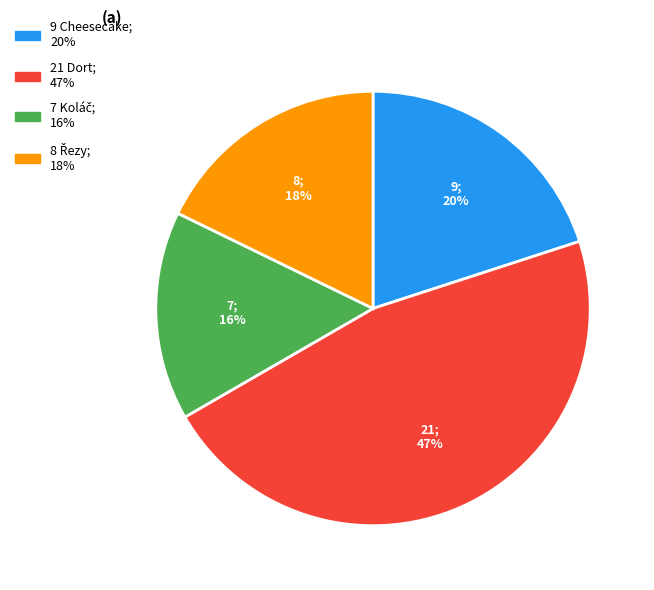

To the nearest percent, what is the difference between the largest and smallest slice percentages?

31%